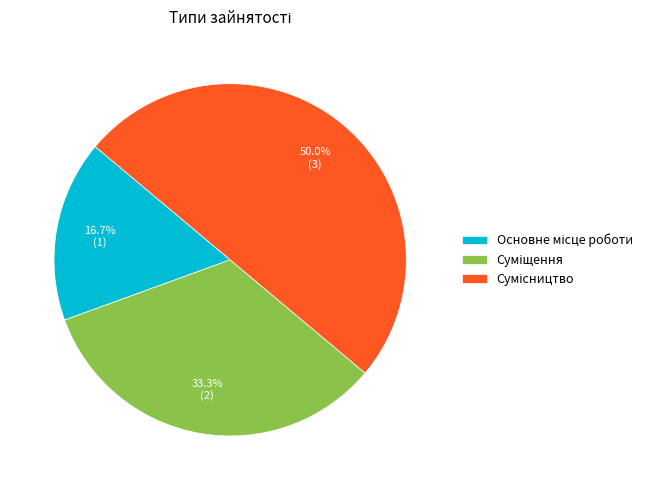

To the nearest percent, what is the difference between the largest and smallest slice percentages?

33%